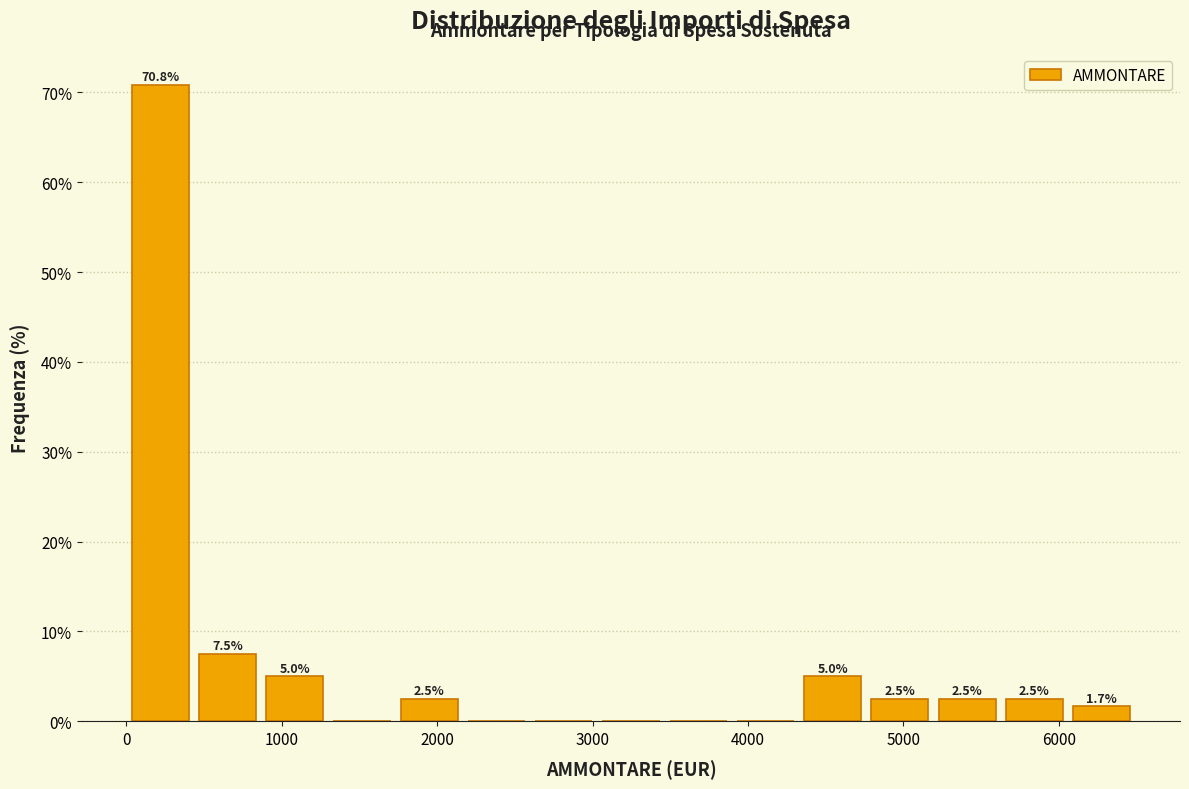

Over which range of the x-axis is the bar tallest?

0 to 400